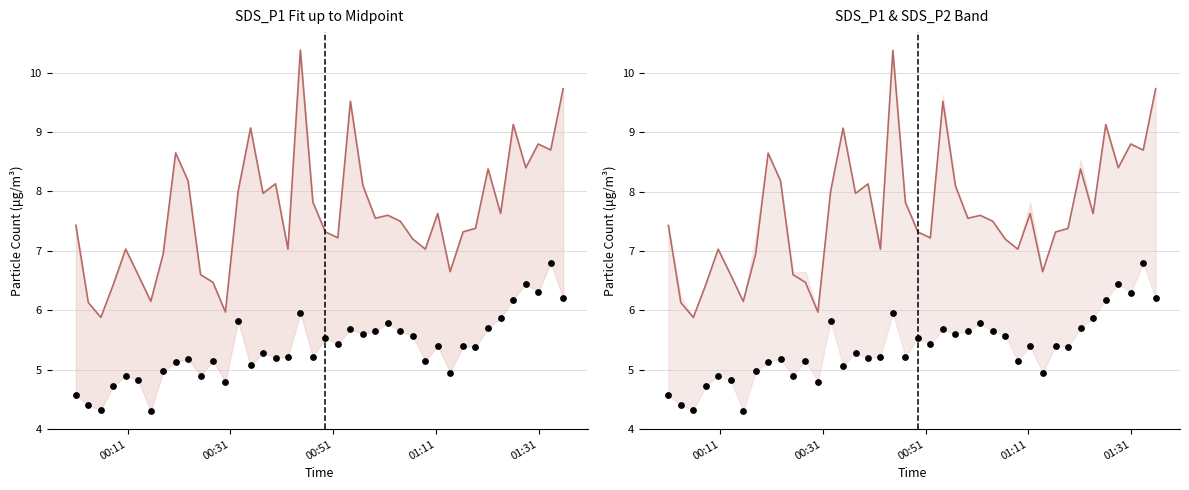

At how many categories does at least one series exceed 9?

5